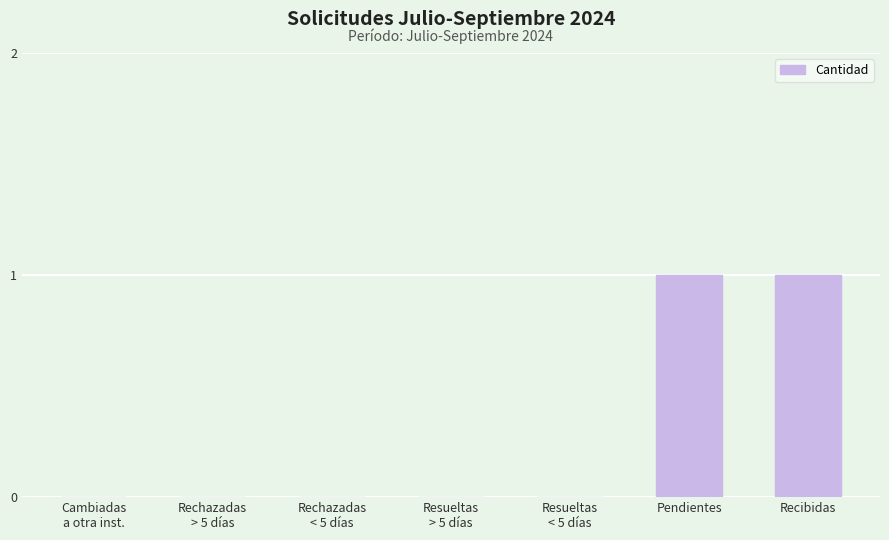

Is it true that the value at Pendientes is 1?

True